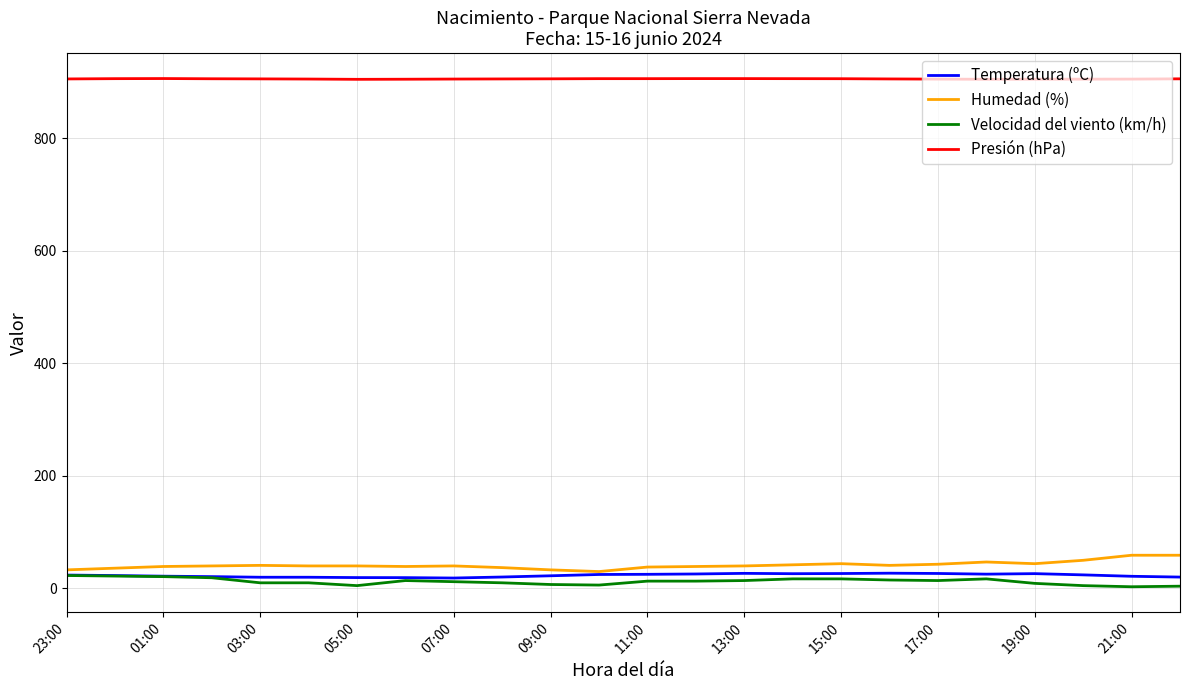

True or false: Presión (hPa) and Humedad (%) cross at least once.

False